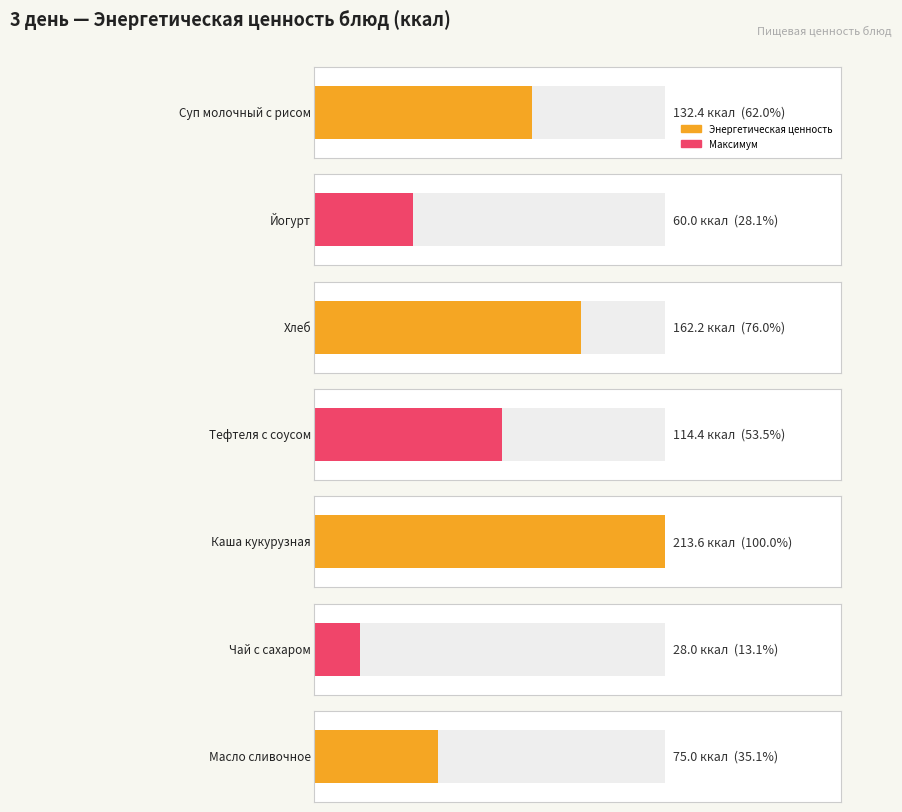

What position from the left is Масло сливочное?

7